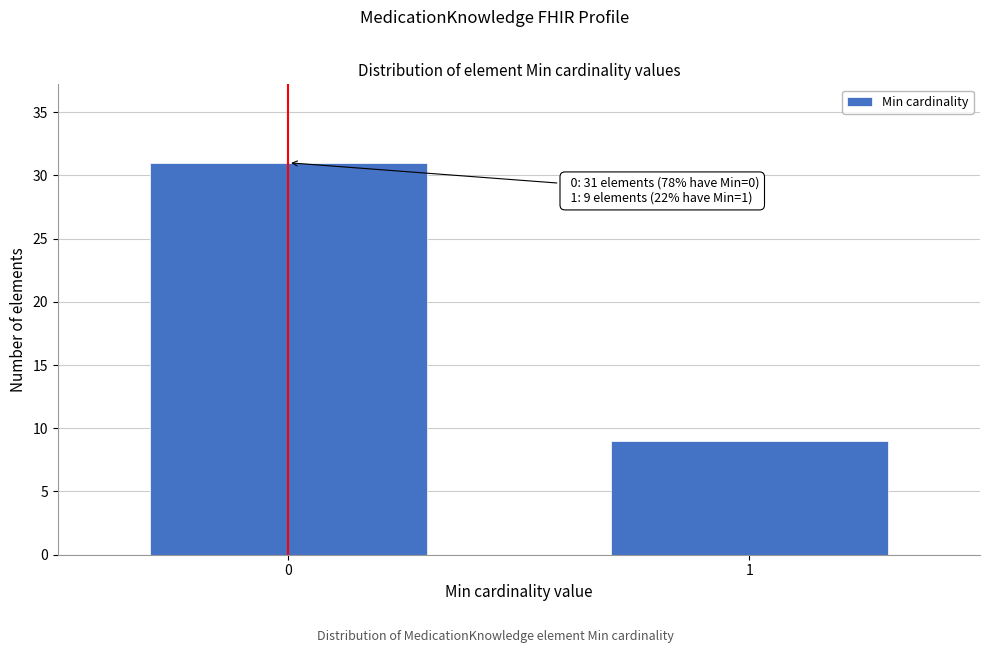

Reading left to right, list all the values displayed in this chart.

31	9